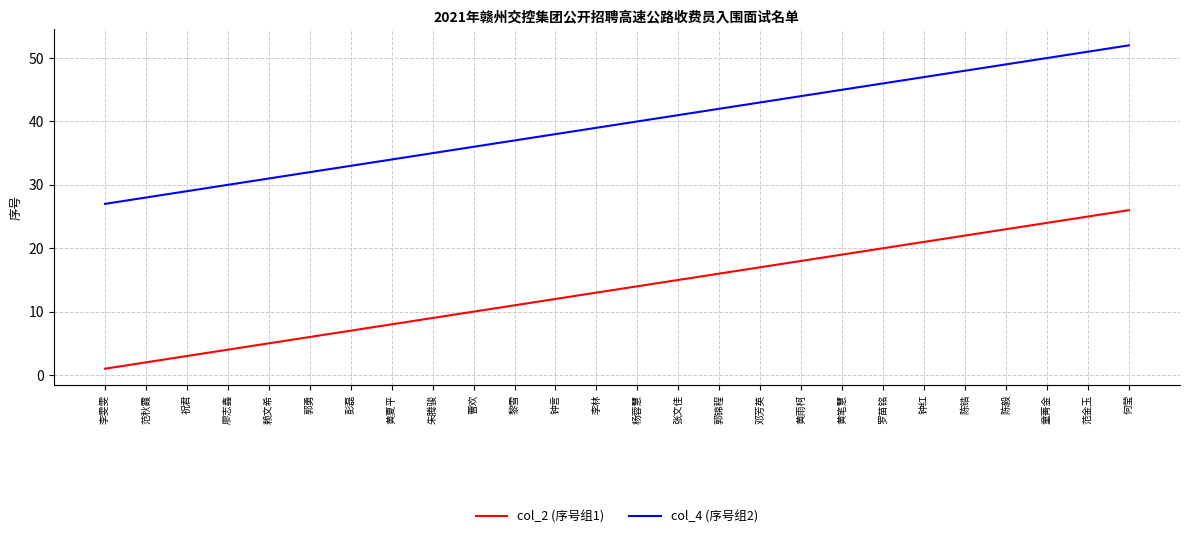

The col_4 (序号组2) series shows 47 at 钟红. True or false?

True